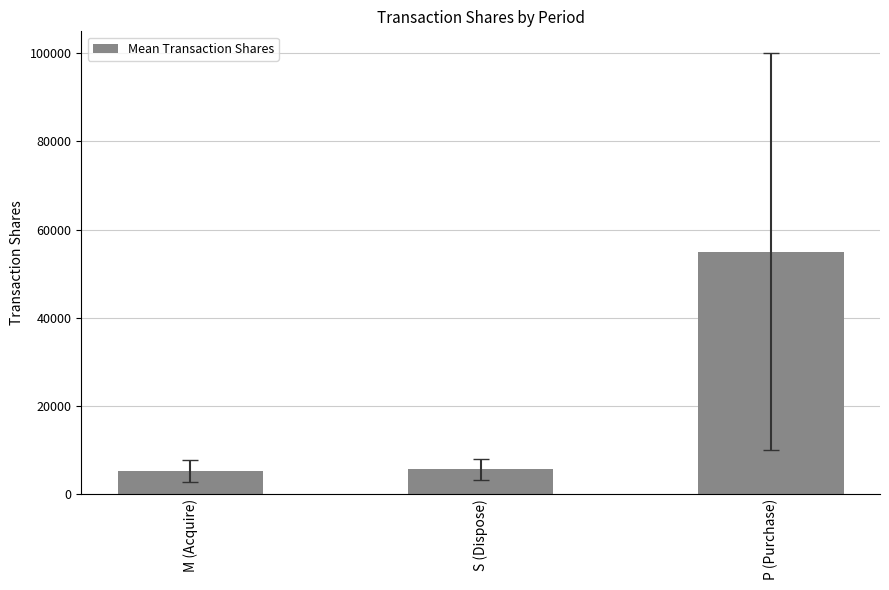

Are the bars horizontal?

No